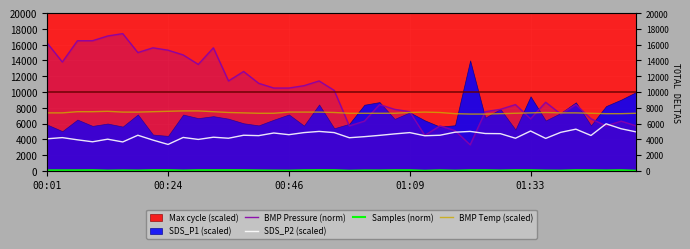

Where is SDS_P2 (scaled) nearest to the value 4657?

23